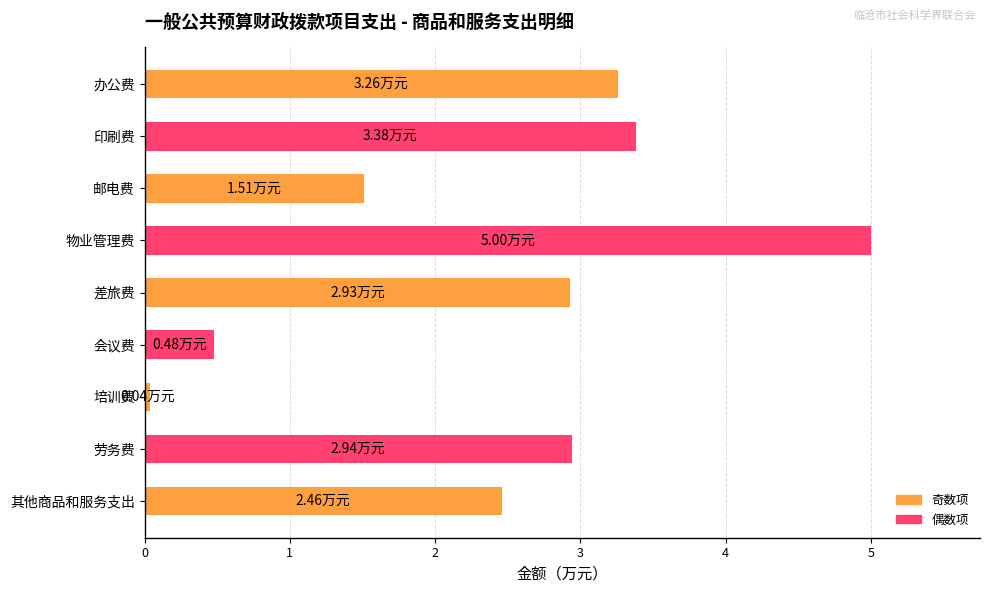

What is the average value?

2.4